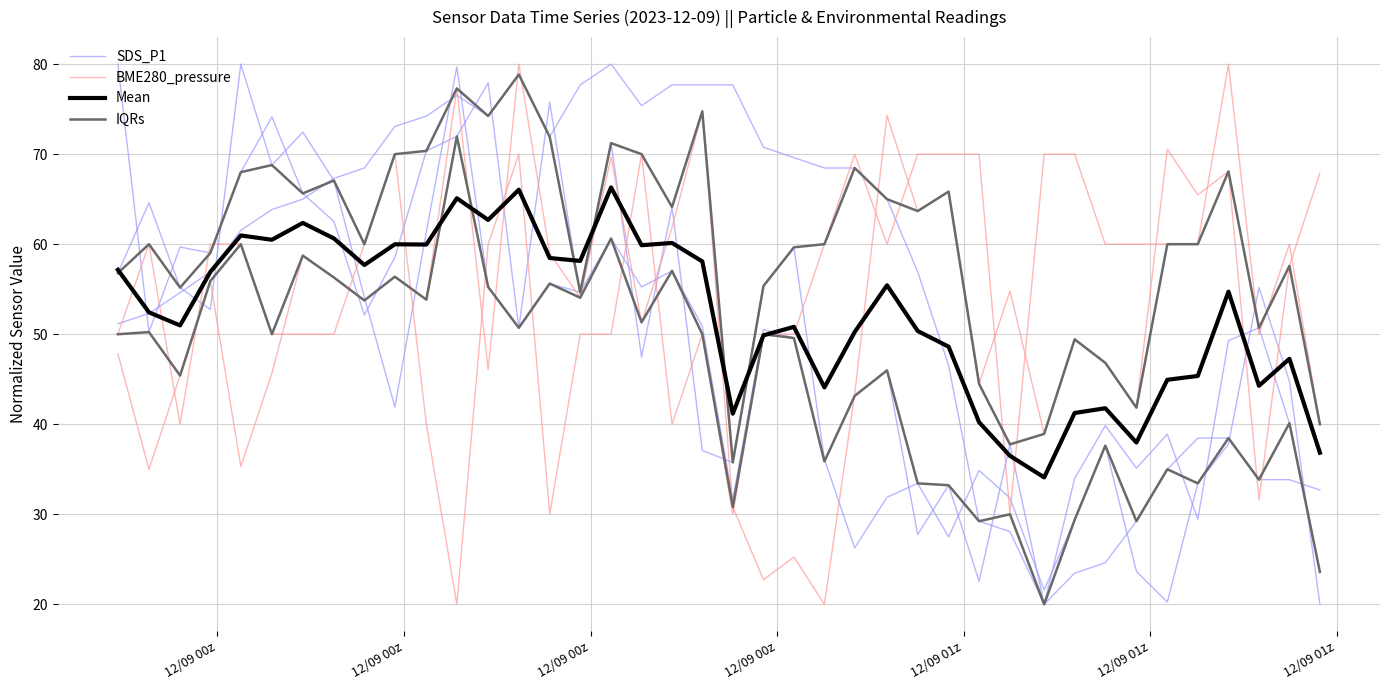

What is the maximum value shown in the chart?

80.0